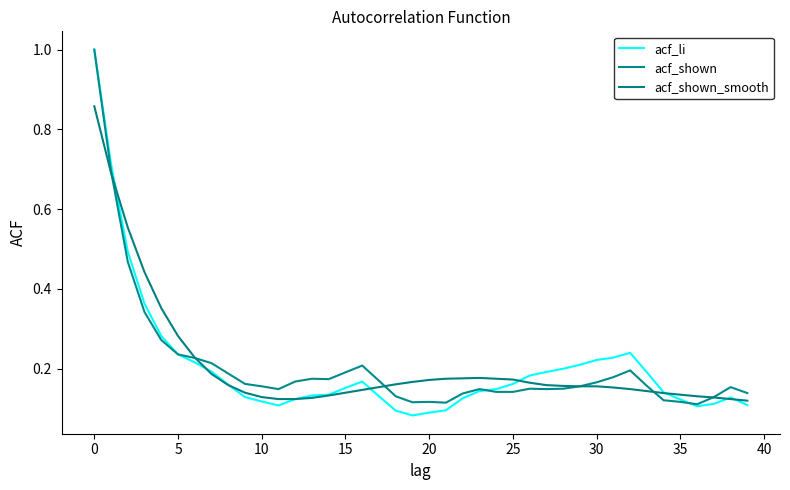

Is this an area chart (filled region under the line)?

No